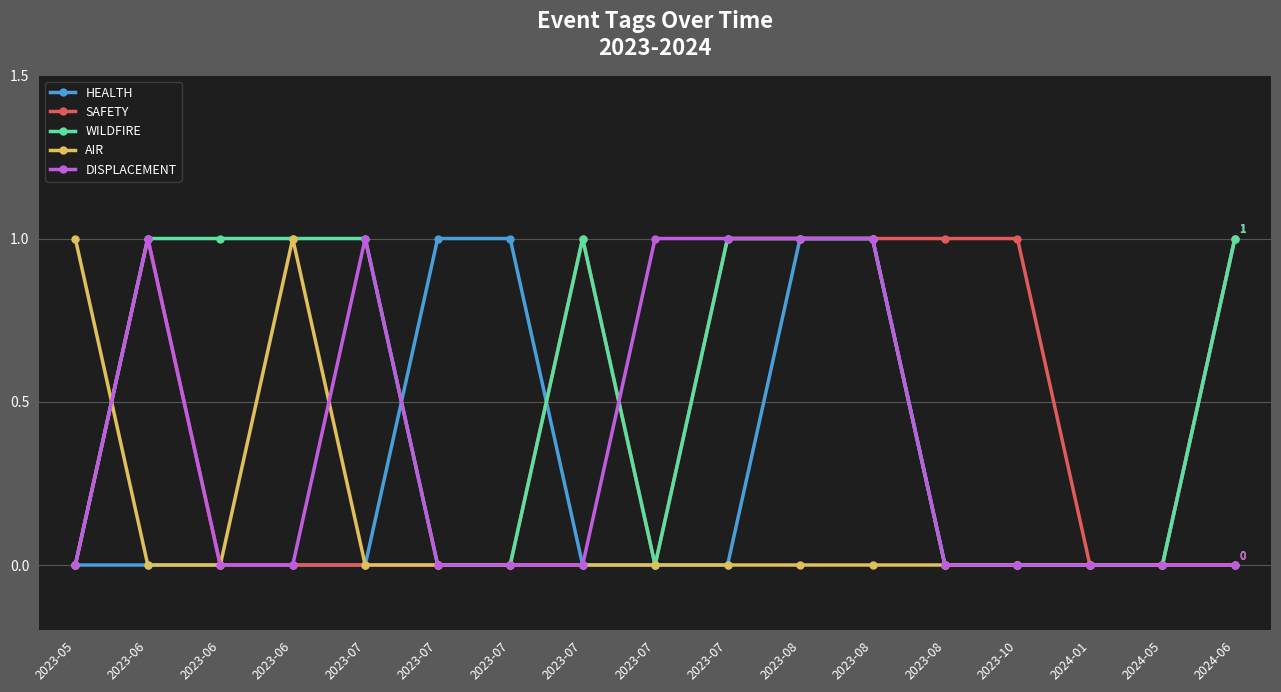

How many distinct data groups are displayed?

5